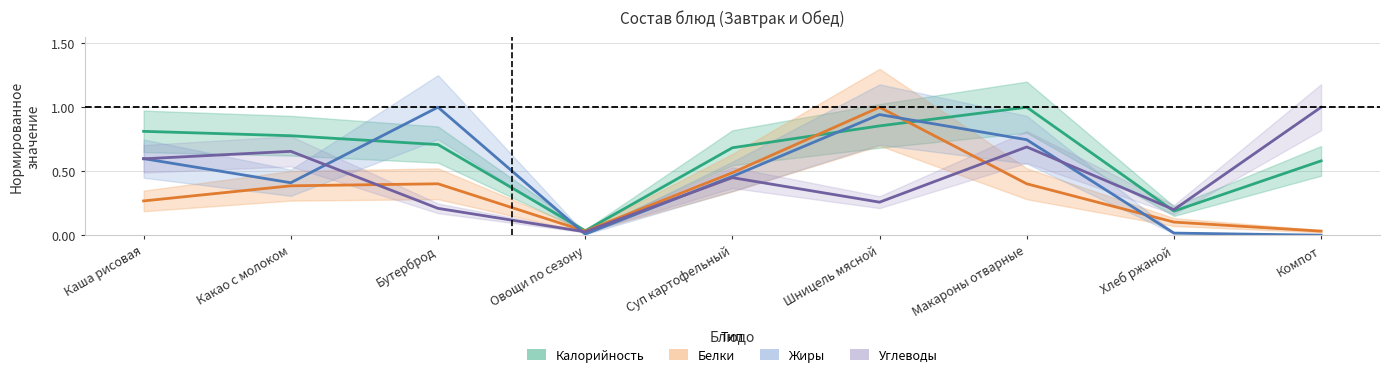

What position from the right is Компот?

1